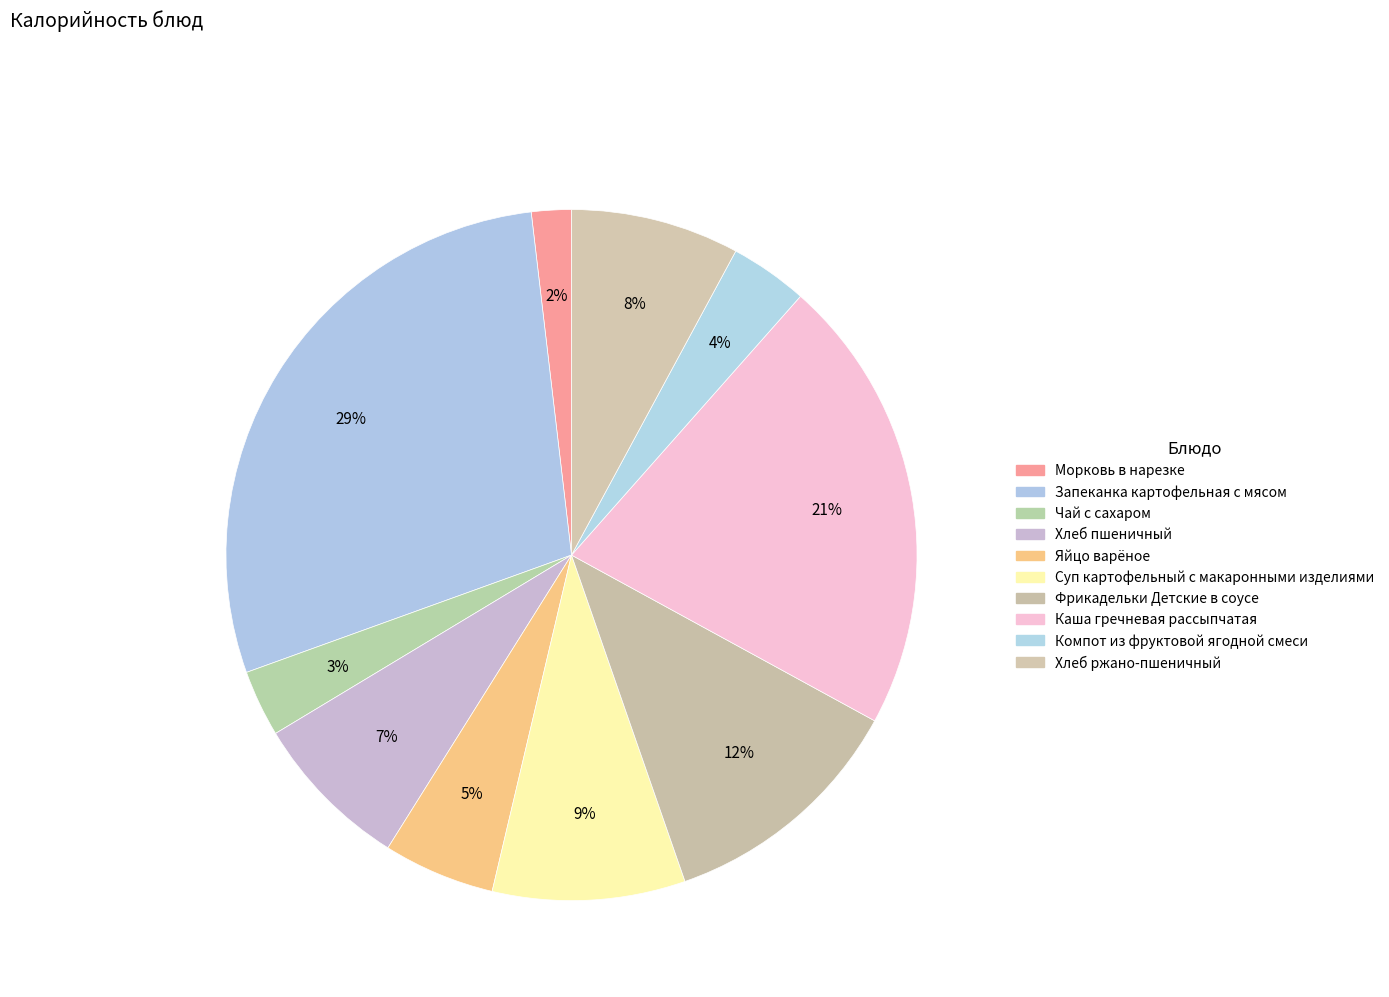

What is the change in value from Запеканка картофельная с мясом to Хлеб пшеничный?

-254.7